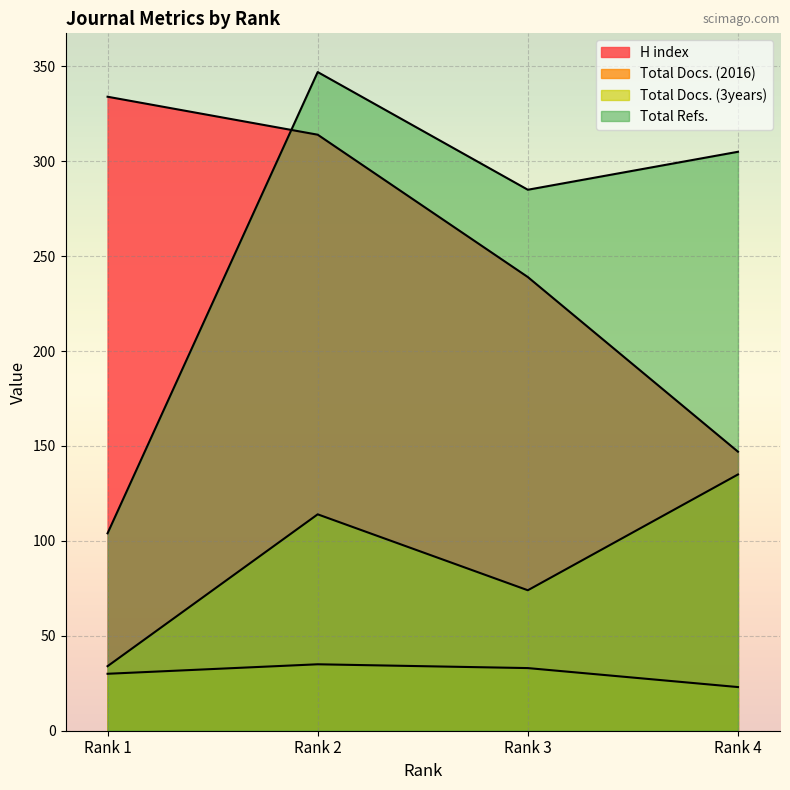

Reading left to right, extract all data points from this chart.

H index: 334	314	239	147
Total Docs. (2016): 30	35	33	23
Total Docs. (3years): 34	114	74	135
Total Refs.: 104	347	285	305